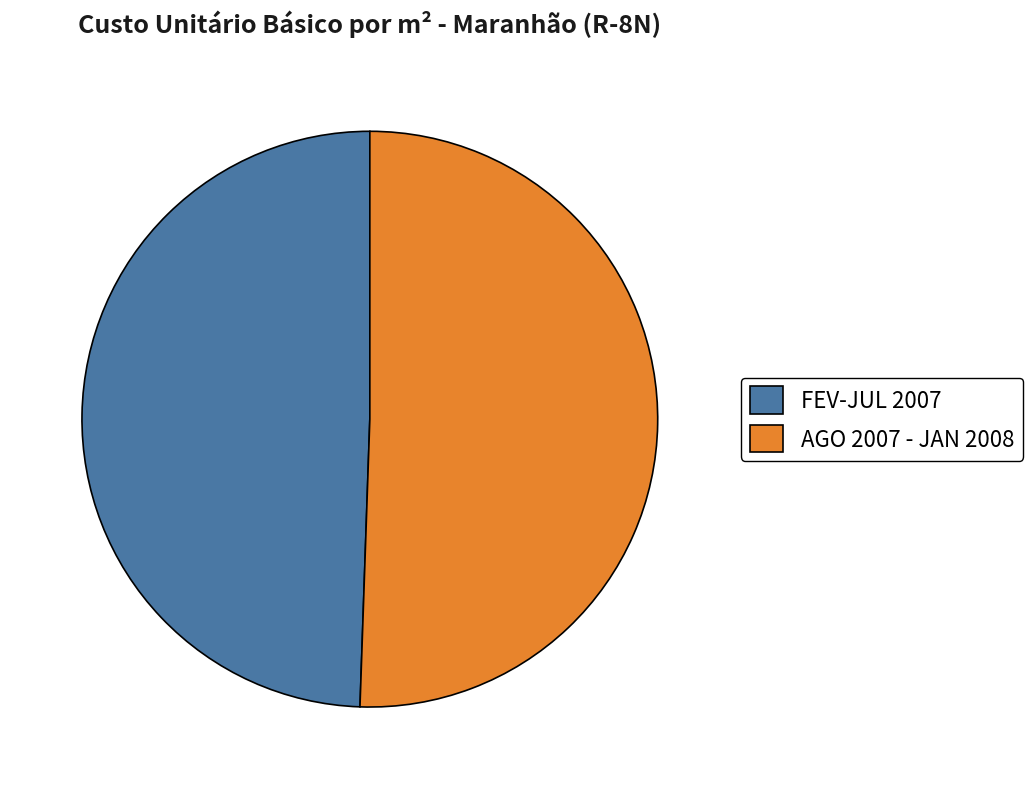

Which has a higher value, FEV-JUL 2007 or AGO 2007 - JAN 2008?

AGO 2007 - JAN 2008